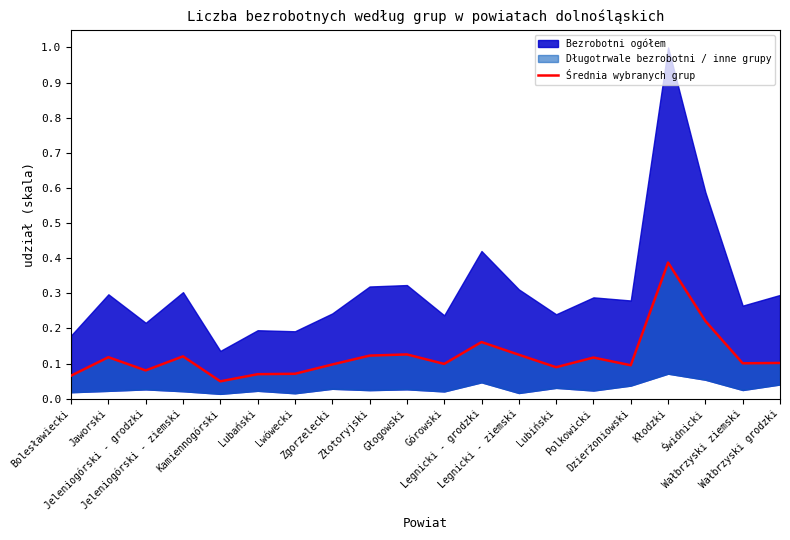

The chart shows a value of 0.0 at Złotoryjski. True or false?

False